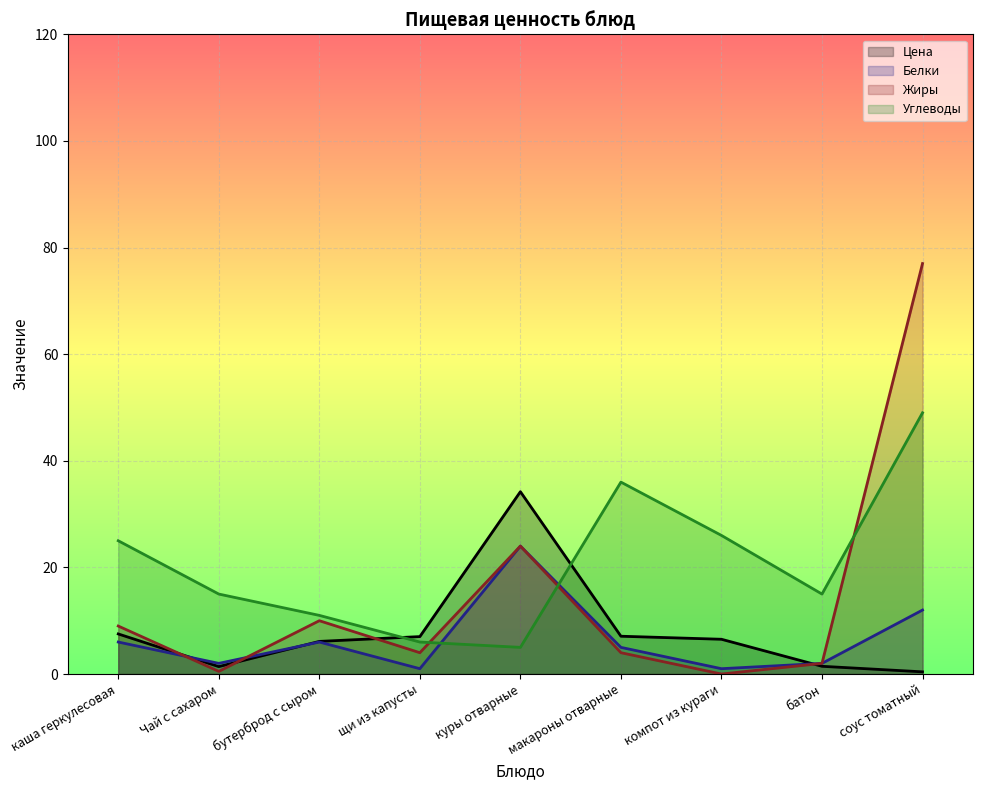

What are all the series names shown in the legend?

Цена, Белки, Жиры, Углеводы